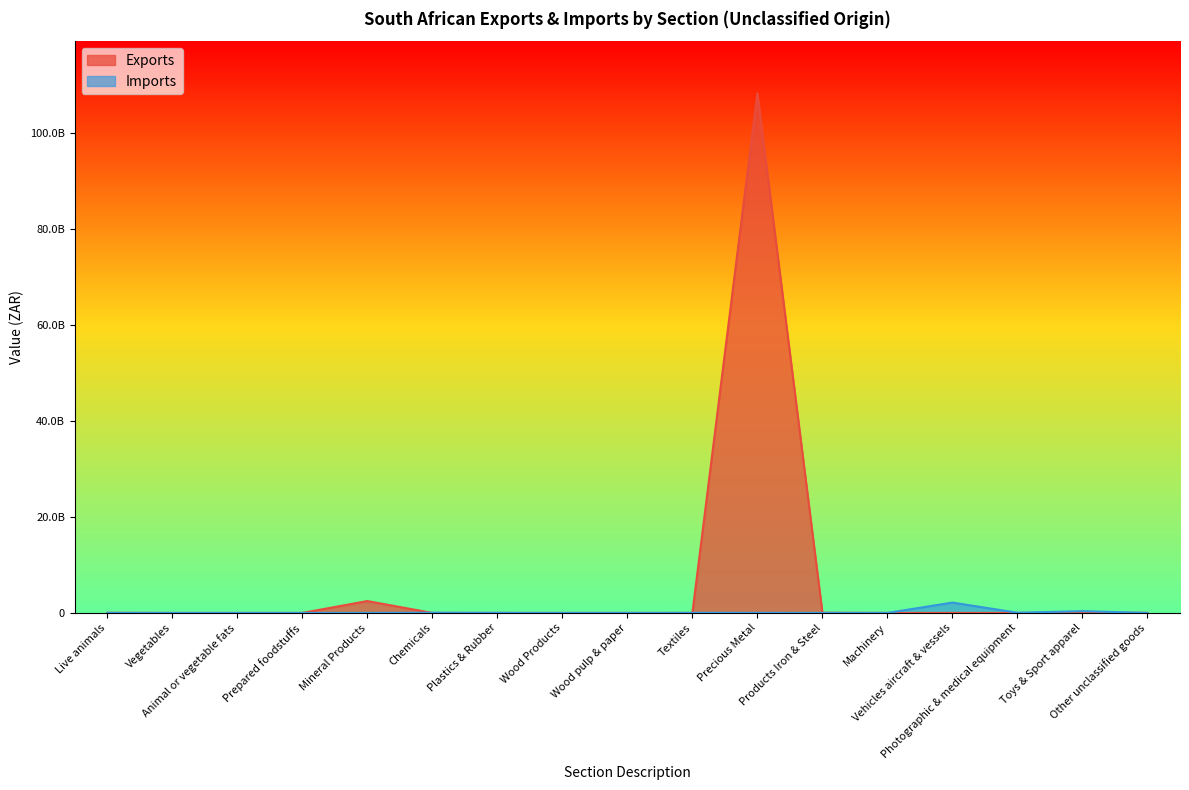

Count the number of categories in the chart.

17